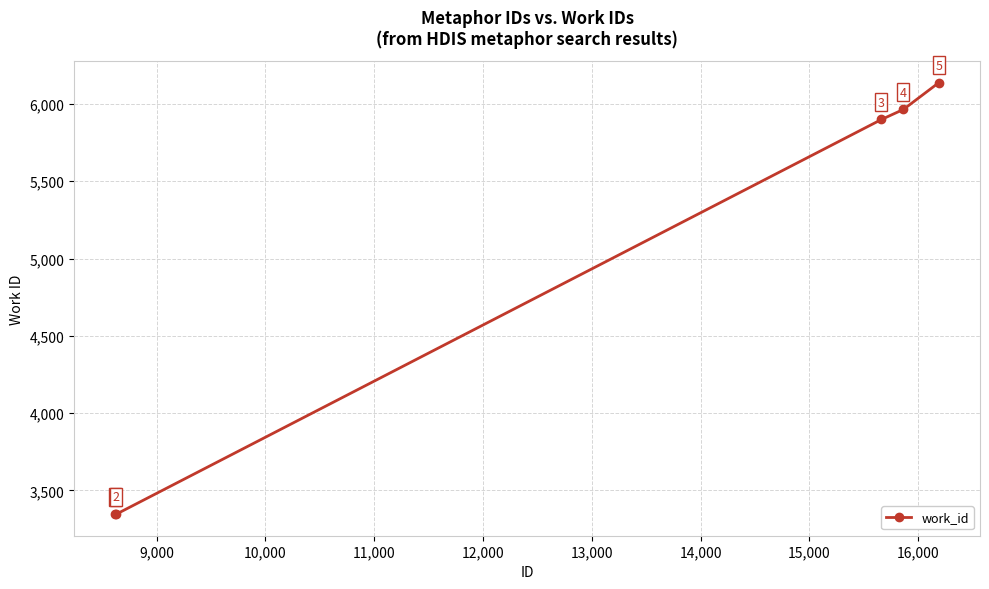

What is the value of the 3rd point from the left?

5899